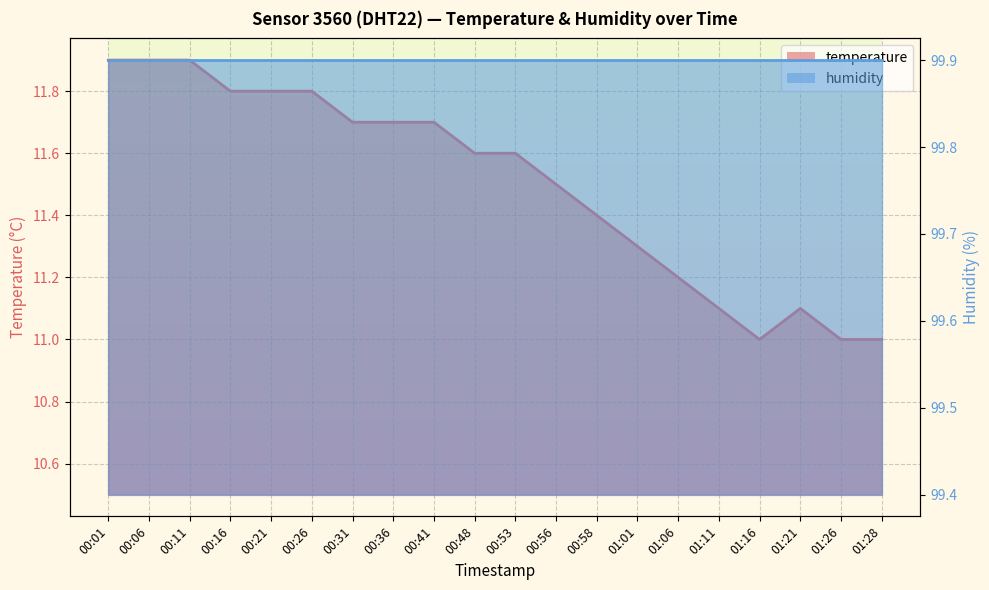

List the labels in order of value, largest first.

00:01, 00:06, 00:11, 00:16, 00:21, 00:26, 00:31, 00:36, 00:41, 00:48, 00:53, 00:56, 00:58, 01:01, 01:06, 01:11, 01:21, 01:16, 01:26, 01:28